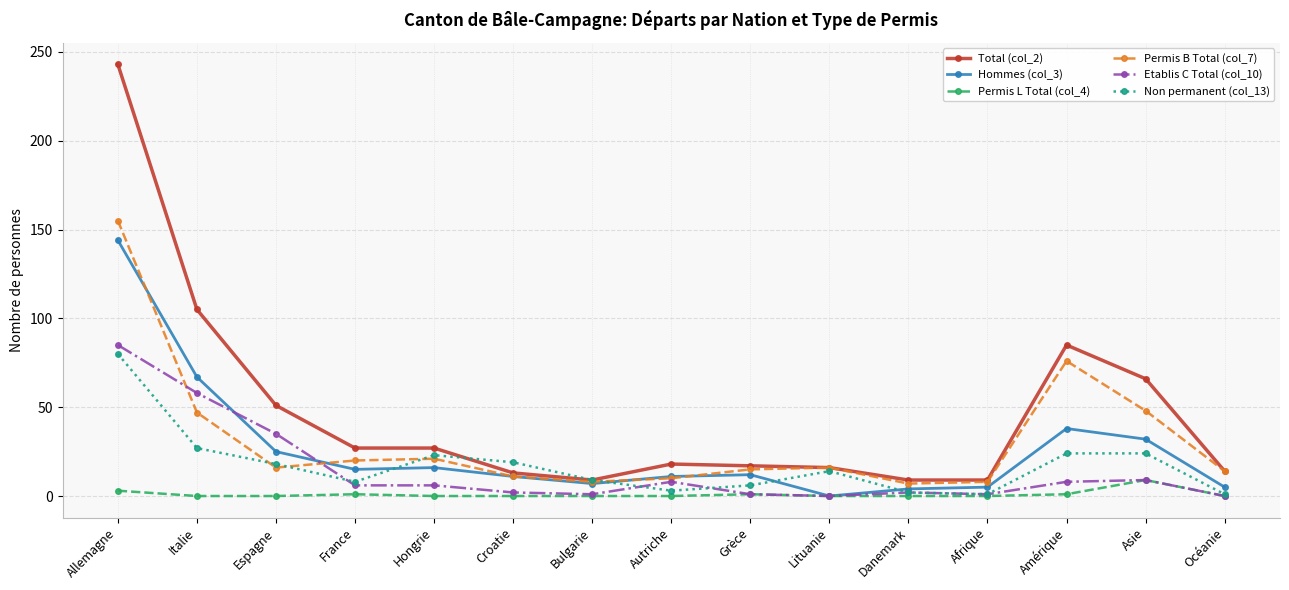

Count the number of categories in the chart.

15